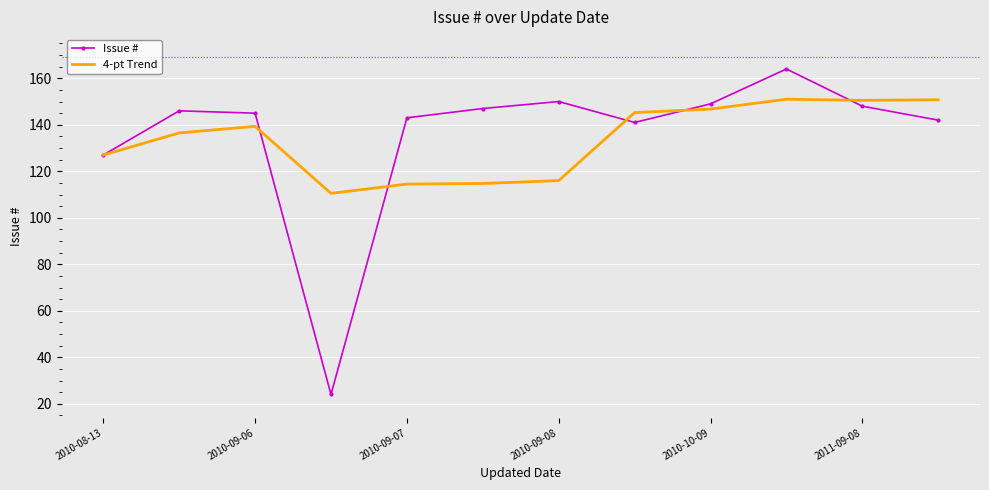

After their last crossing, which series has the higher values: Issue # or 4-pt Trend?

4-pt Trend